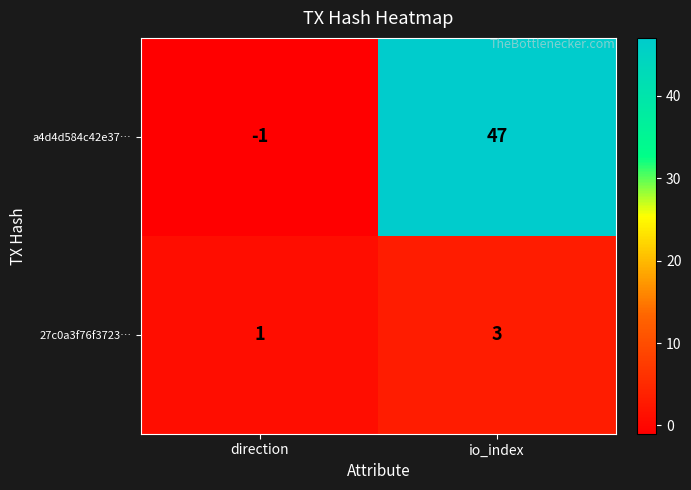

Which series has the largest total across all categories?

a4d4d584c42e37…